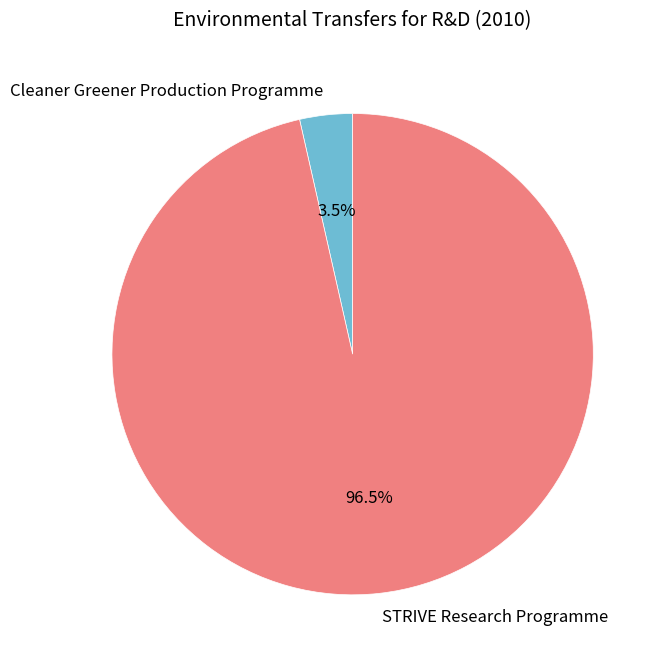

Is there any slice that represents more than half of the pie?

Yes